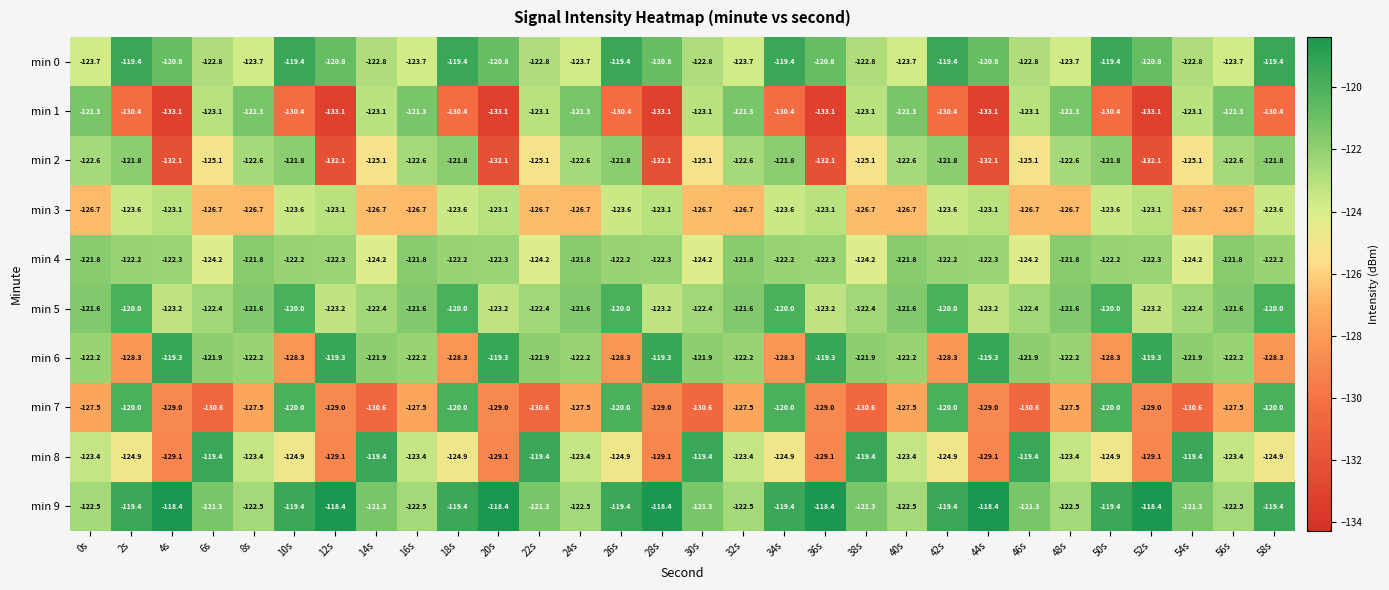

The min 9 series shows -119.4 at 18s. True or false?

True